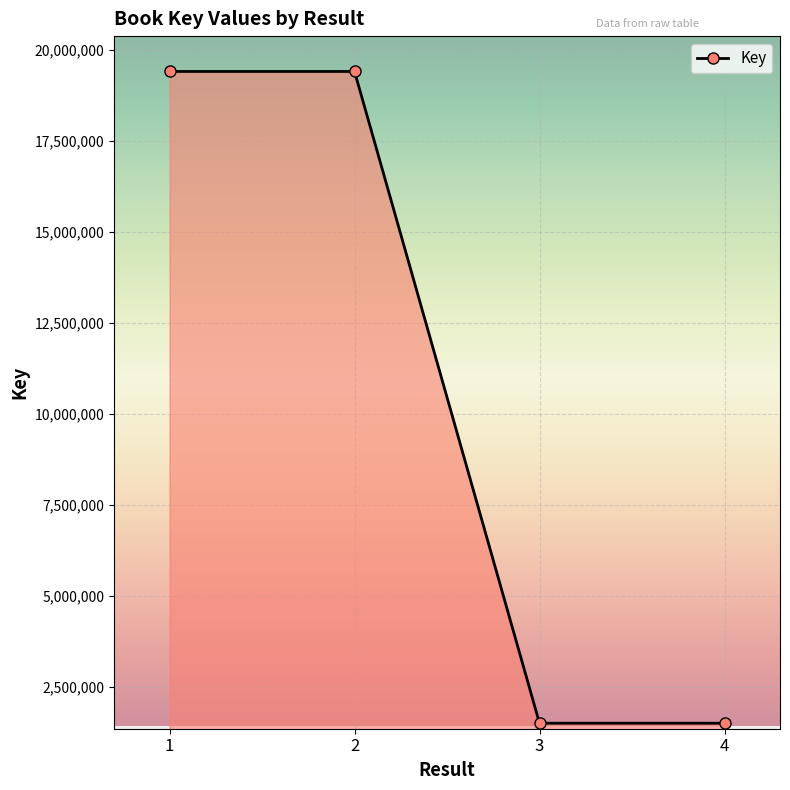

What is the value of the 2nd point from the left?

19411344